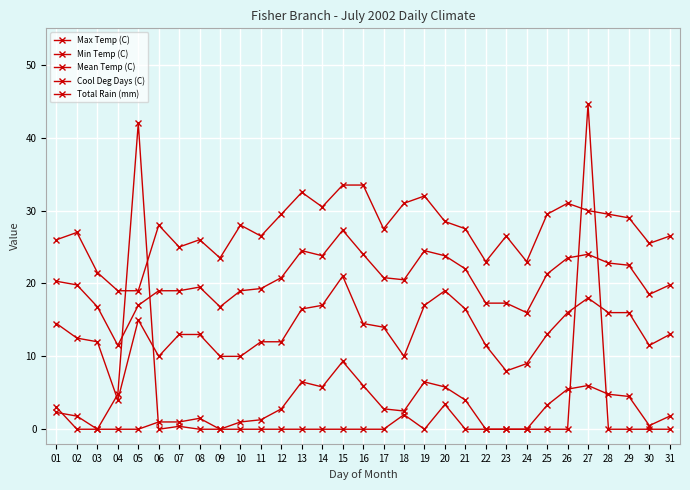

Is this an area chart (filled region under the line)?

No